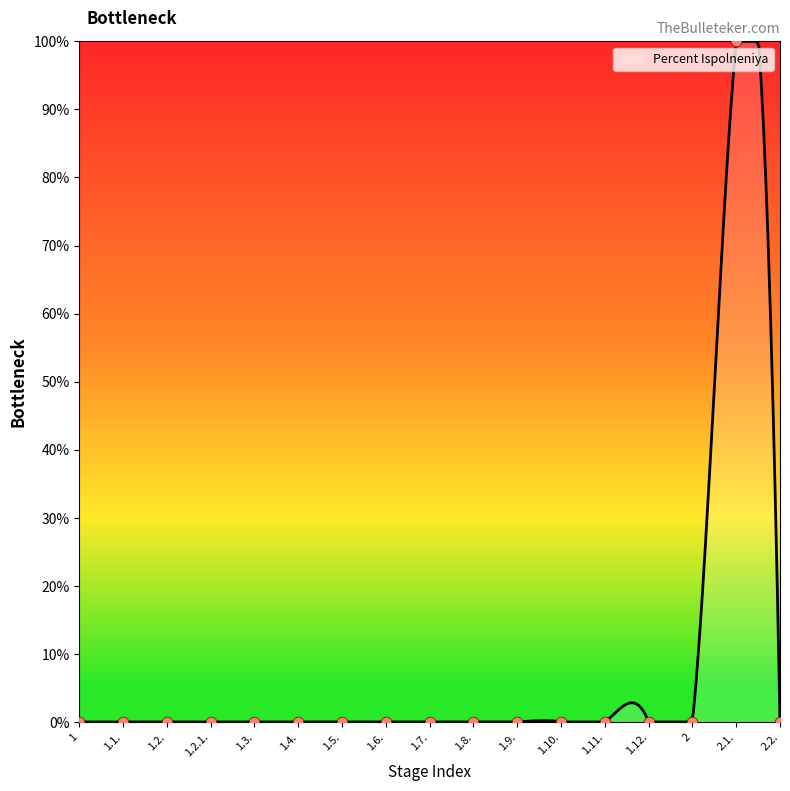

Between 1 and 1.11., which is larger?

1